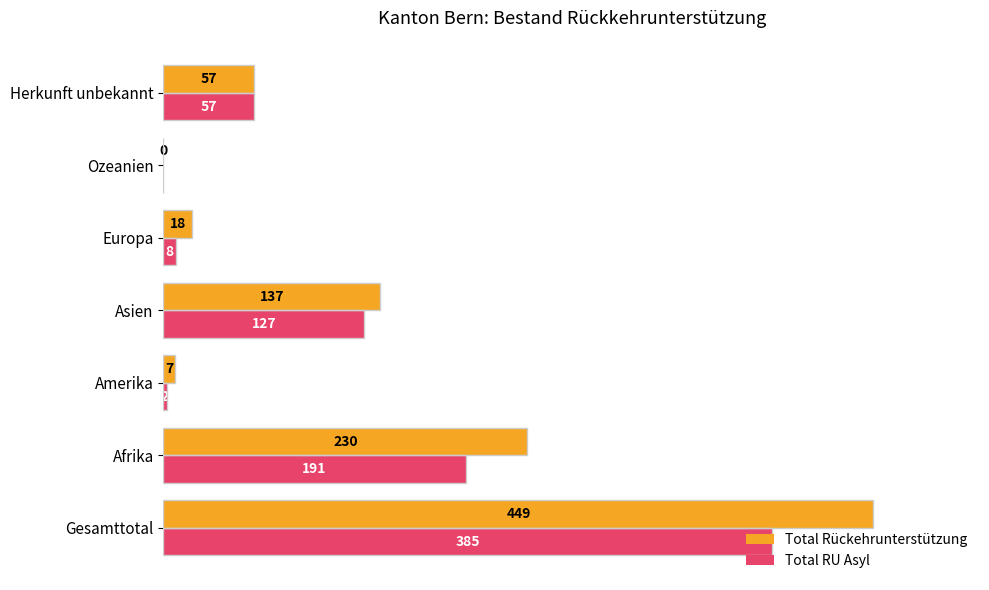

Which series changed the most between Amerika and Europa?

Total Rückehrunterstützung